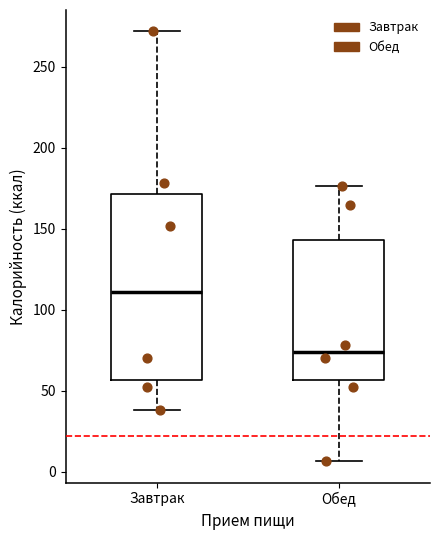

Which box has the lowest median line?

Обед